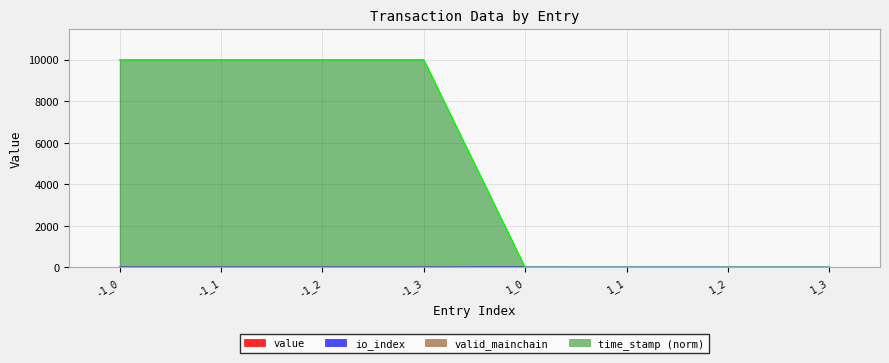

What is the difference between the maximum and second lowest values in the io_index series?

3